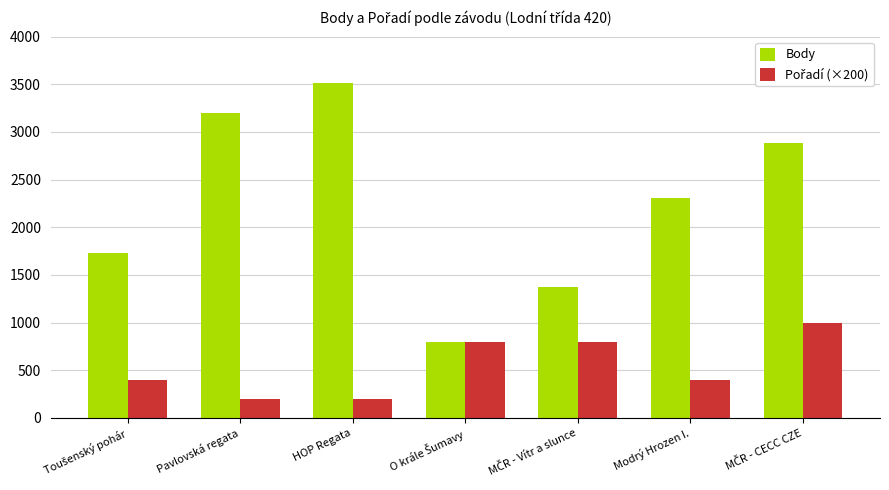

What is the total value across all series at Pavlovská regata?

3400